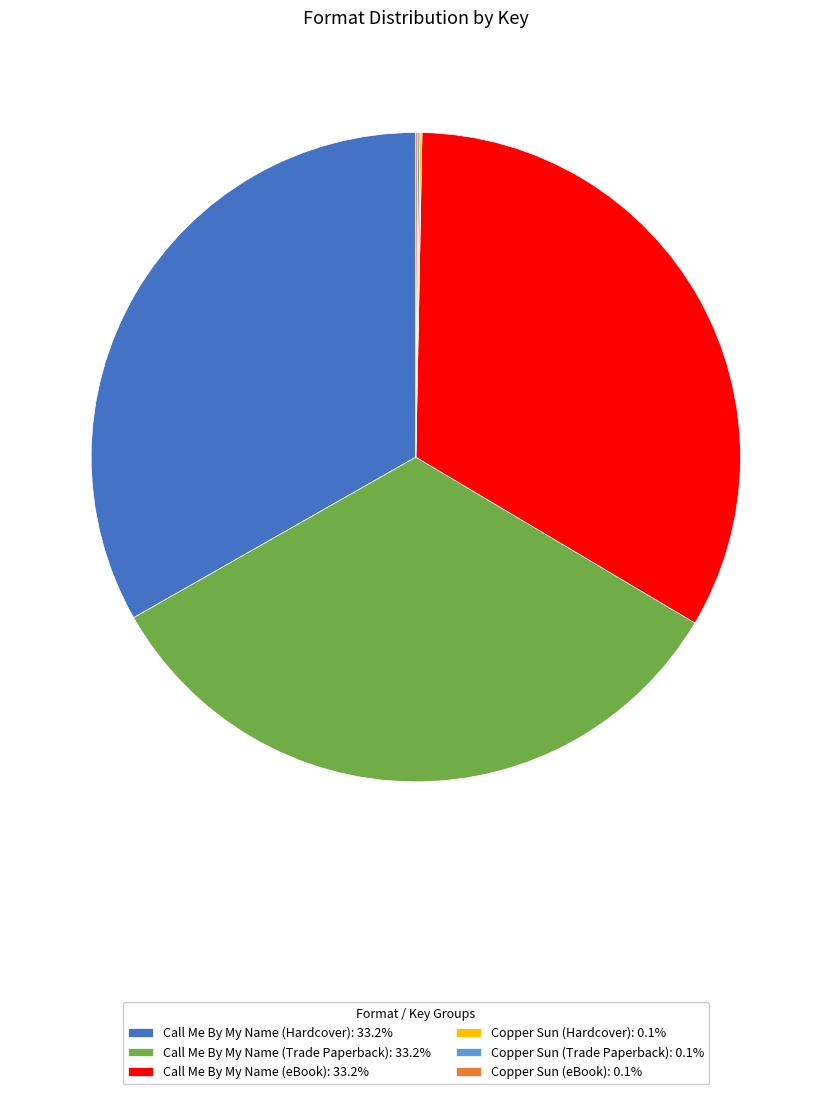

Is the sum of Call Me By My Name (eBook): 33.2% and Call Me By My Name (Hardcover): 33.2% greater than half?

Yes